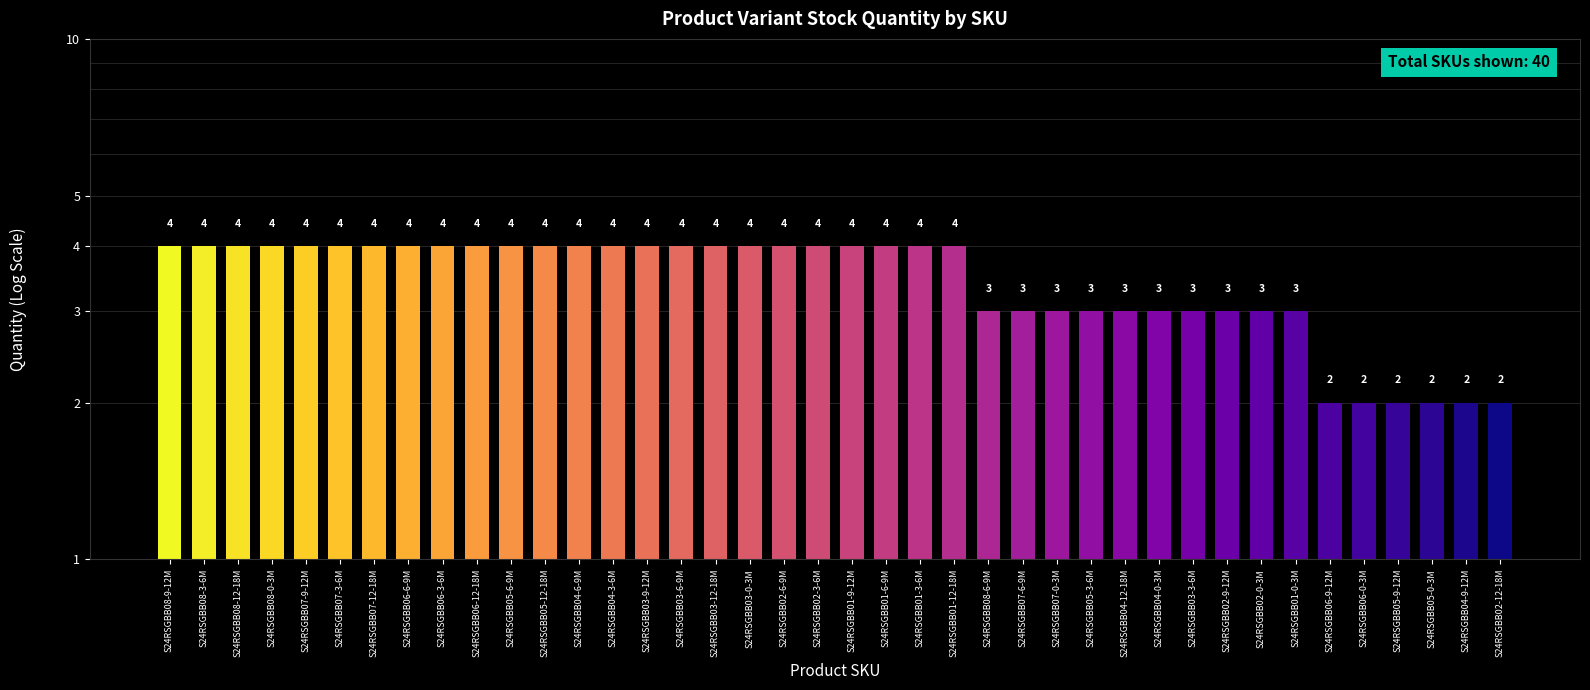

What is the greatest value displayed?

4